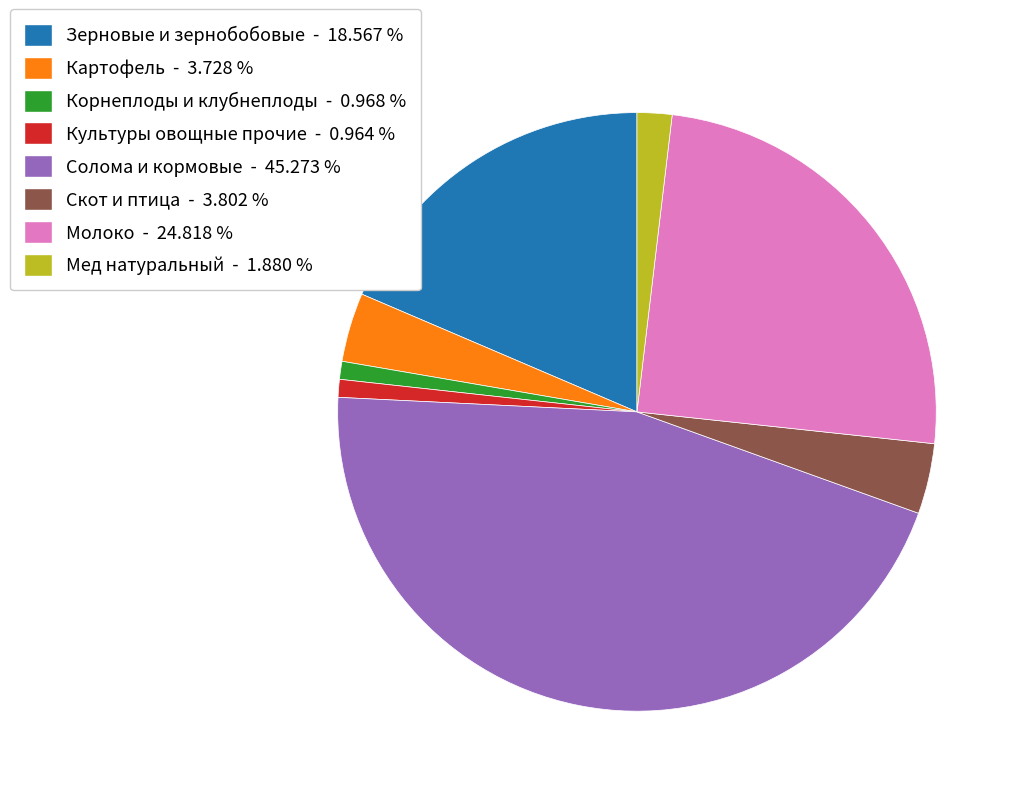

Approximately how many times larger is the value at Зерновые и зернобобовые compared to Мед натуральный?

9.9